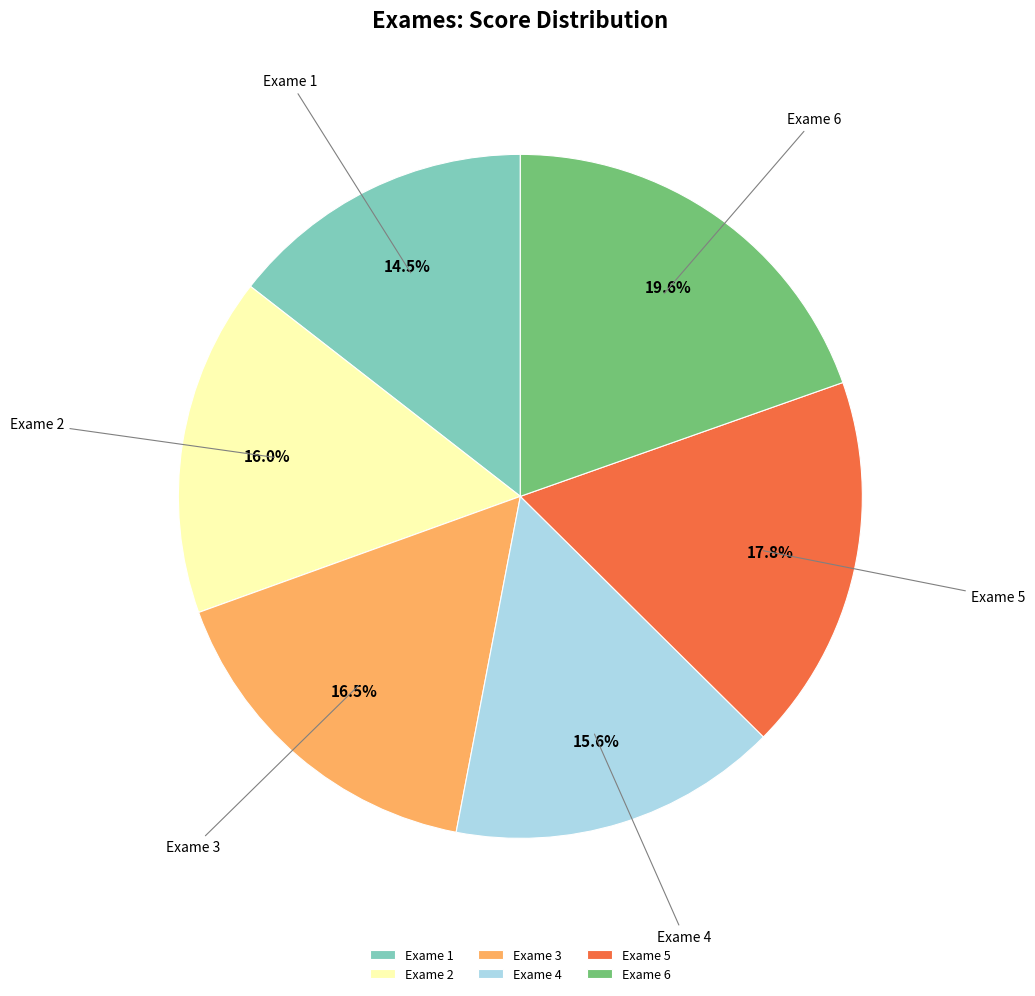

Count the number of slices in the pie.

6